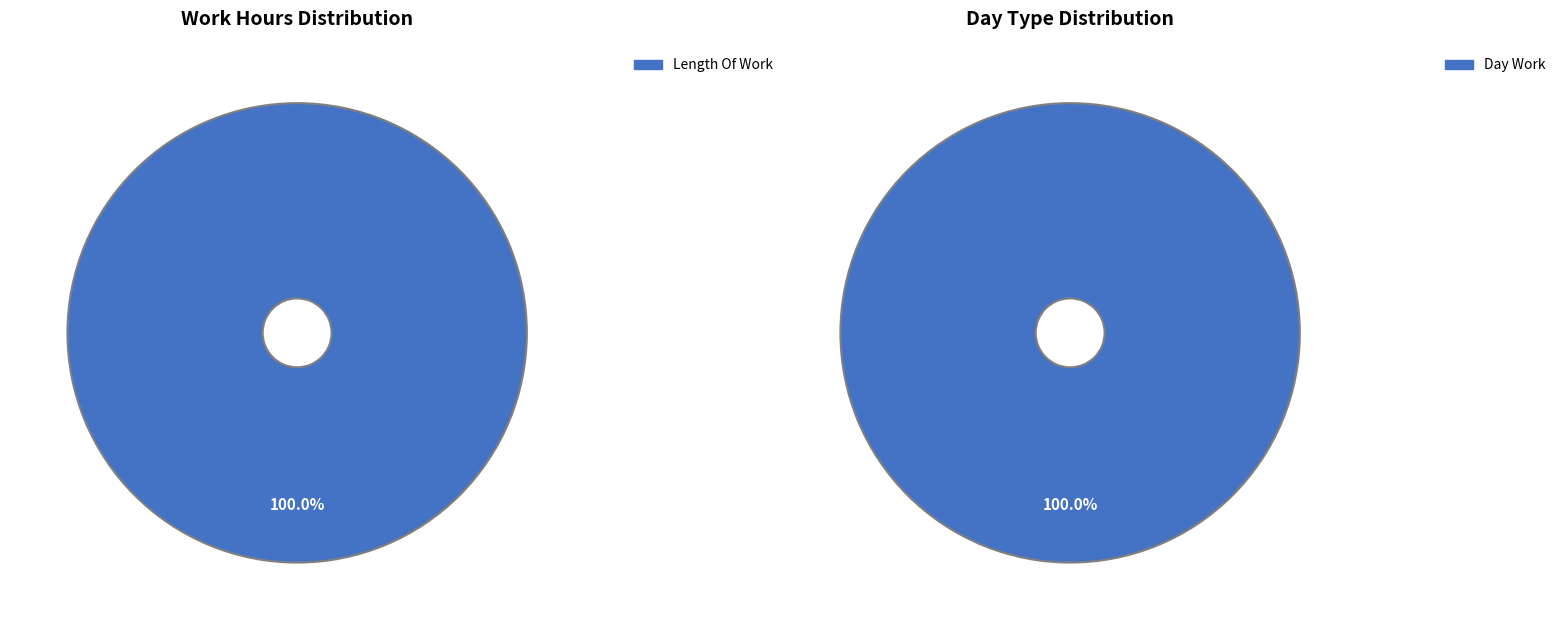

The Length Of Work slice represents 100% of the pie. True or false?

True